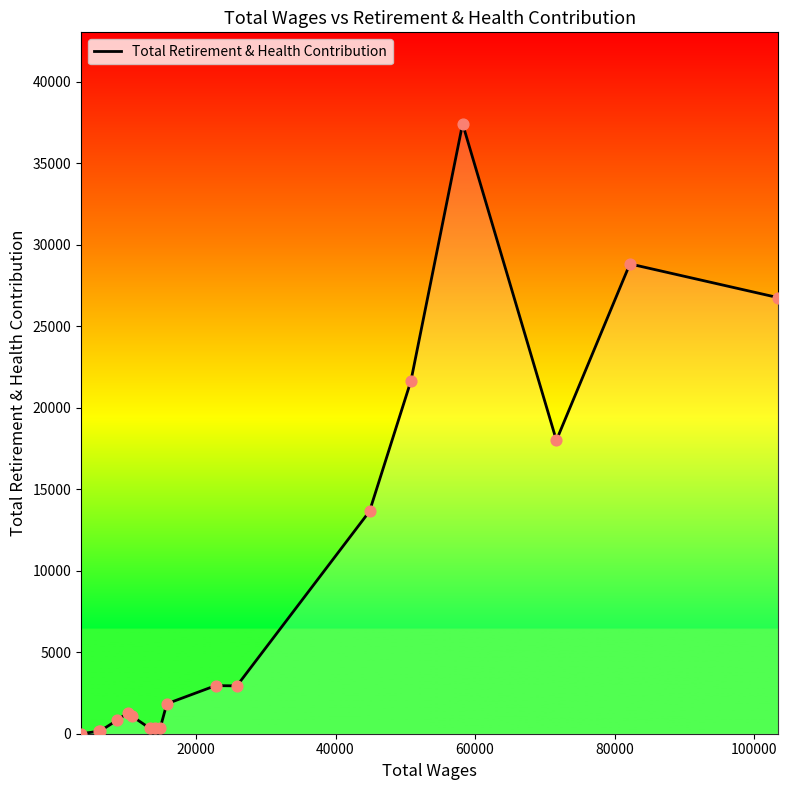

What is the difference between the maximum and minimum values?

37415